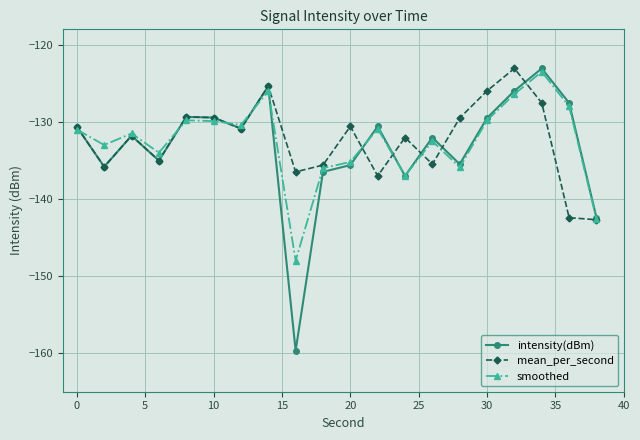

What is the value of the mean_per_second point at the 5th from the left?

-129.4